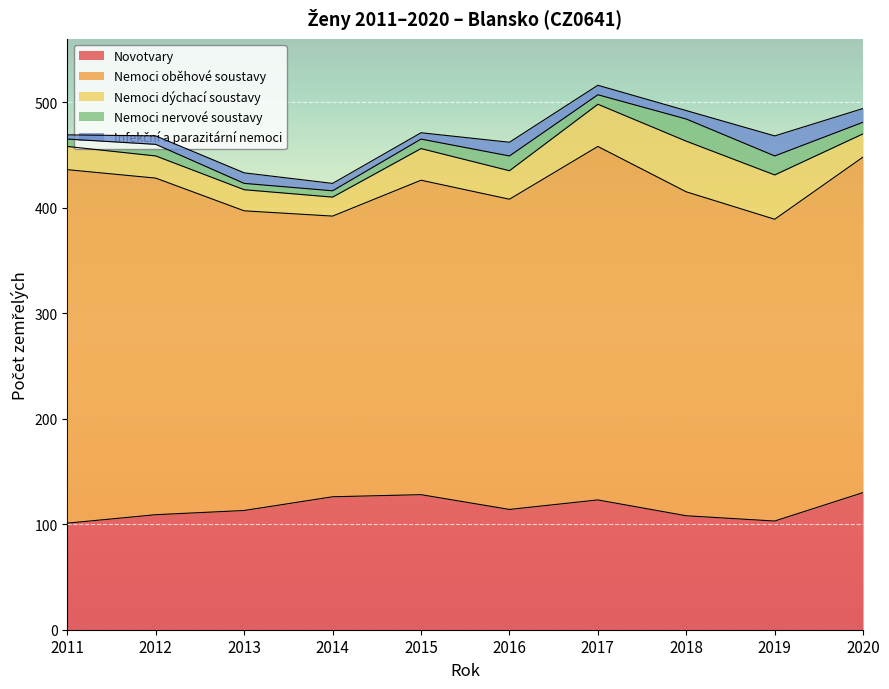

Which series has the widest spread of values?

Nemoci oběhové soustavy